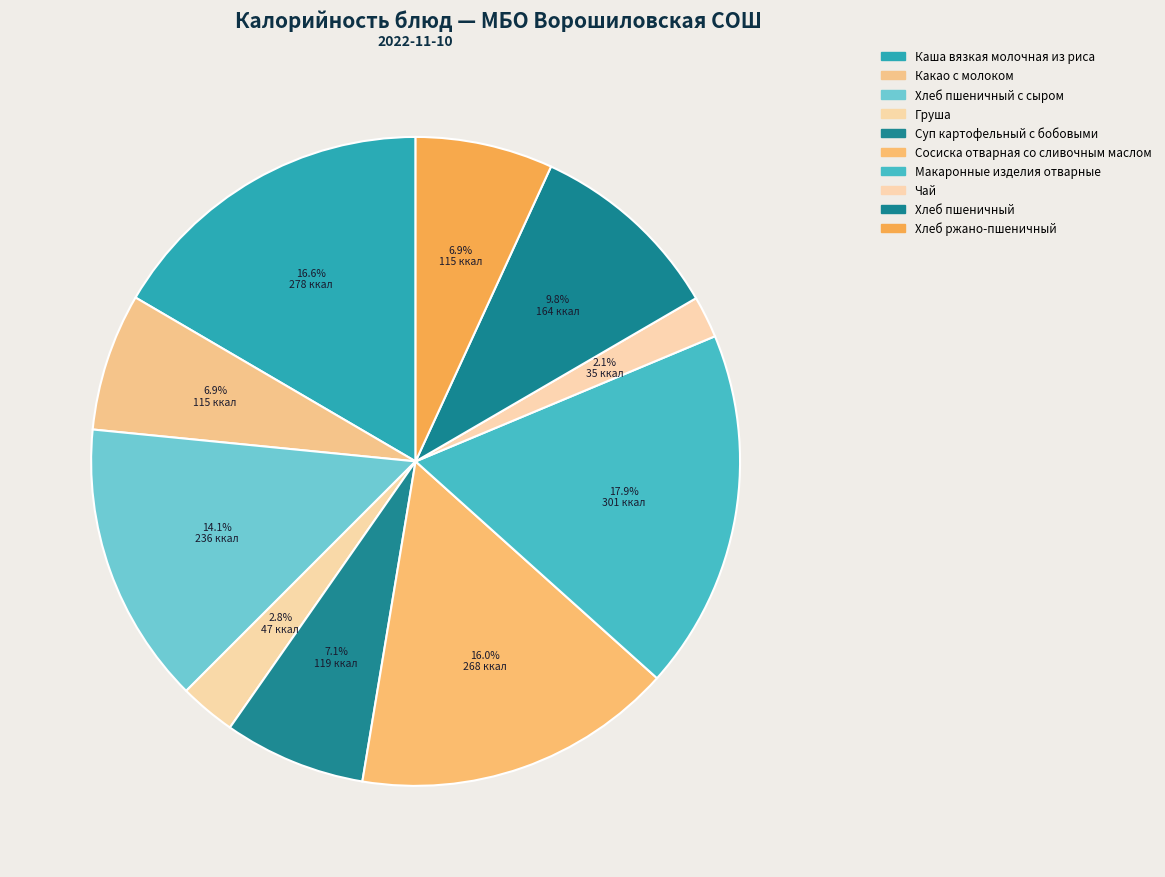

Is Хлеб пшеничный the majority of the pie?

No